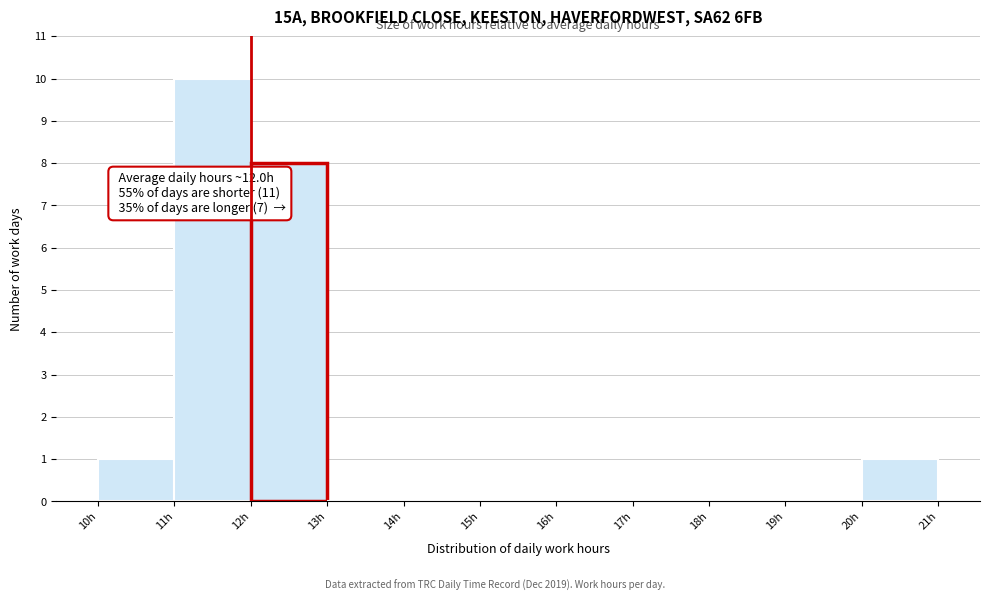

Which range on the x-axis has the tallest bar?

11 to 12